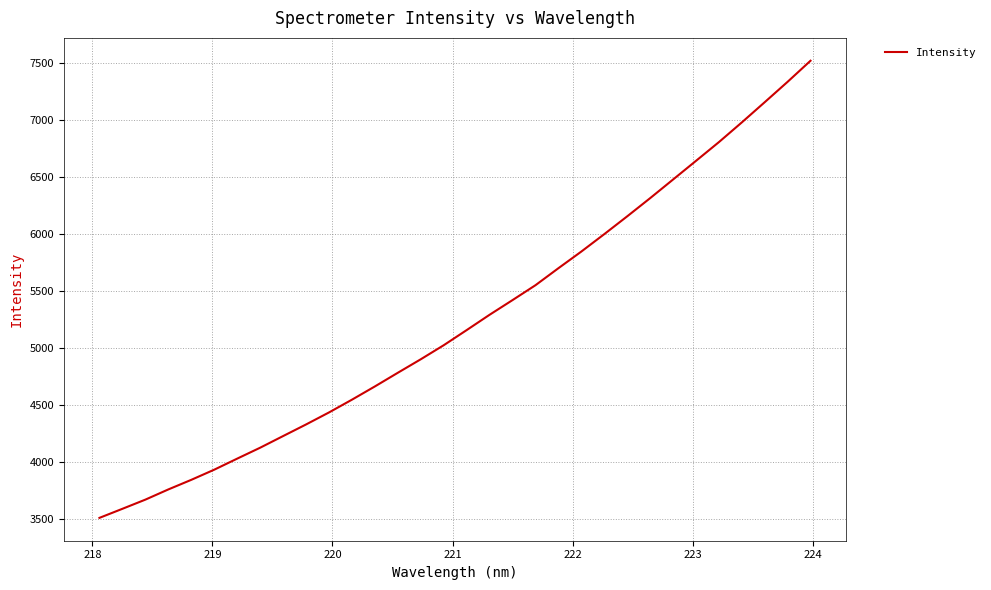

What is the smallest value displayed?

3509.4